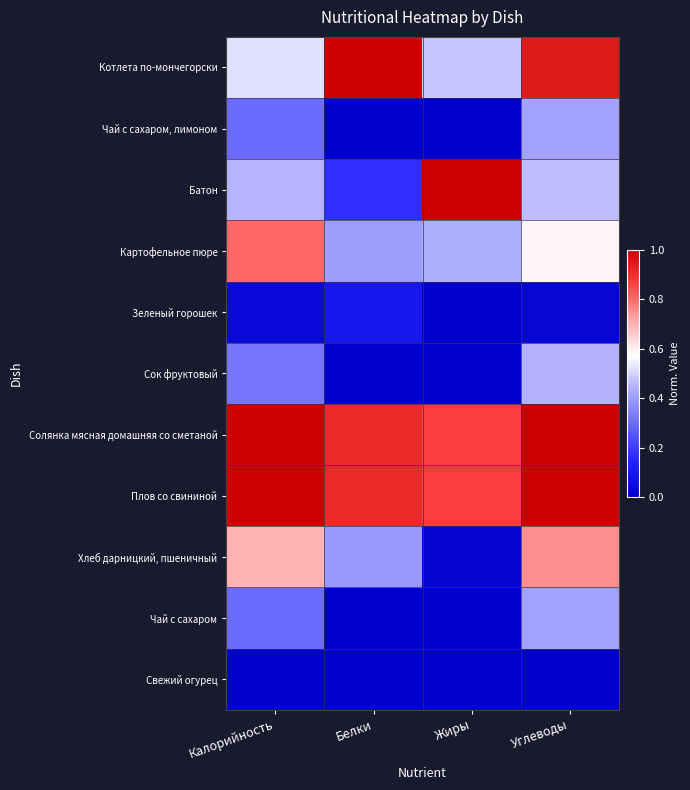

Reading left to right, extract all data points from this chart.

Котлета по-мончегорски: Калорийность=0.5	Белки=1.0	Жиры=0.5	Углеводы=0.9
Чай с сахаром, лимоном: Калорийность=0.3	Белки=0.0	Жиры=0.0	Углеводы=0.4
Батон: Калорийность=0.4	Белки=0.2	Жиры=1.0	Углеводы=0.5
Картофельное пюре: Калорийность=0.8	Белки=0.4	Жиры=0.4	Углеводы=0.6
Зеленый горошек: Калорийность=0.0	Белки=0.1	Жиры=0.0	Углеводы=0.0
Сок фруктовый: Калорийность=0.3	Белки=0.0	Жиры=0.0	Углеводы=0.4
Солянка мясная домашняя со сметаной: Калорийность=1.0	Белки=0.9	Жиры=0.9	Углеводы=1.0
Плов со свининой: Калорийность=1.0	Белки=0.9	Жиры=0.9	Углеводы=1.0
Хлеб дарницкий, пшеничный: Калорийность=0.7	Белки=0.4	Жиры=0.0	Углеводы=0.8
Чай с сахаром: Калорийность=0.3	Белки=0.0	Жиры=0.0	Углеводы=0.4
Свежий огурец: Калорийность=0.0	Белки=0.0	Жиры=0.0	Углеводы=0.0